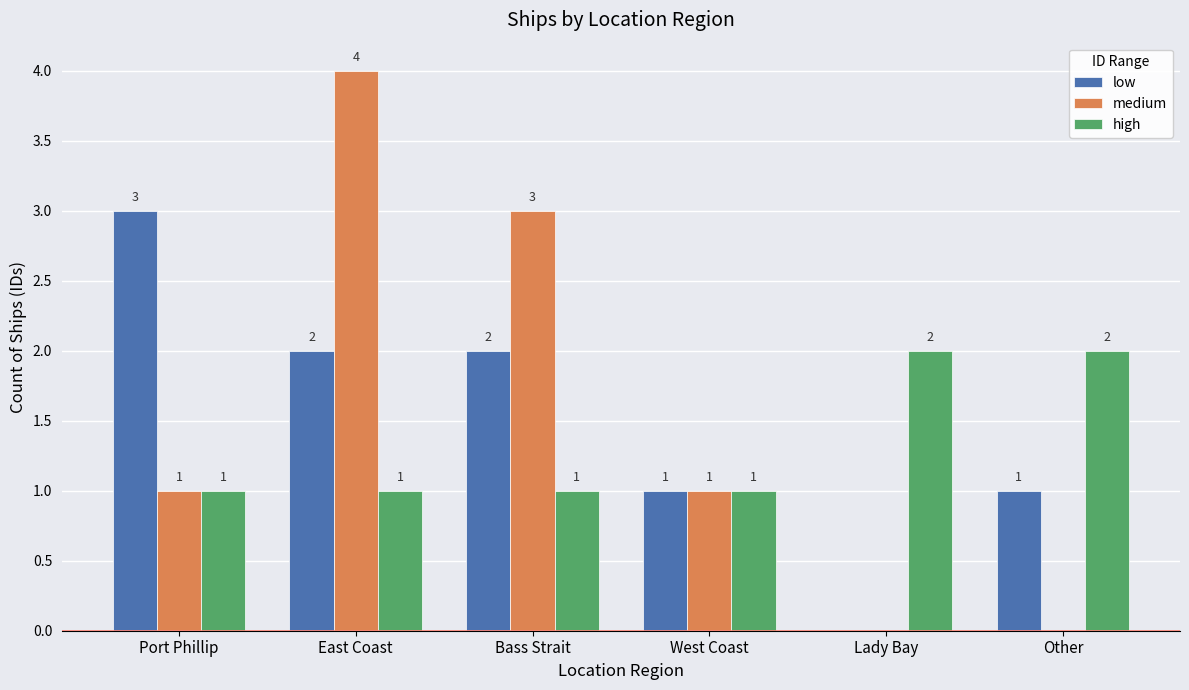

What is the total value across all series at Other?

3